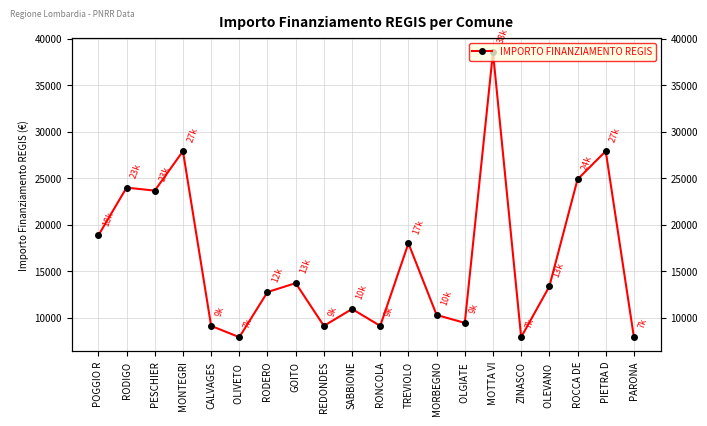

How many data points are above 13354?

9